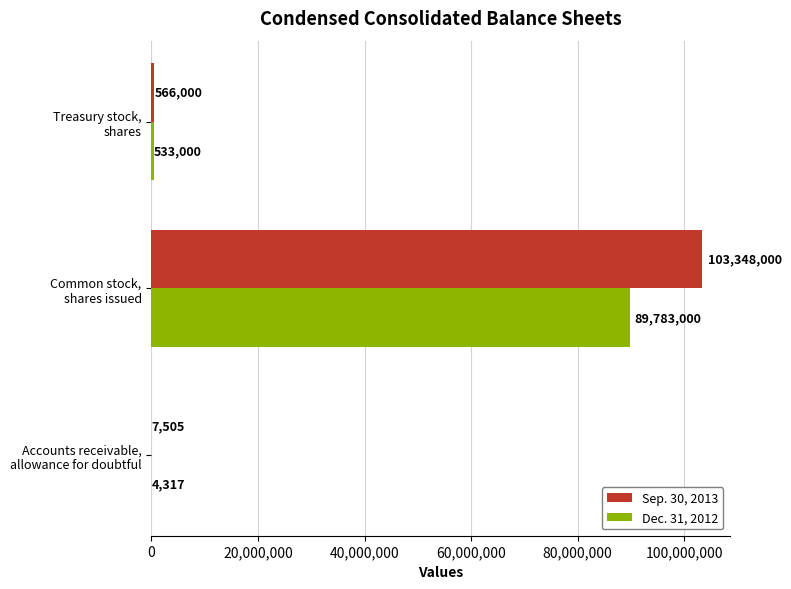

What is the maximum value for Dec. 31, 2012?

89783000